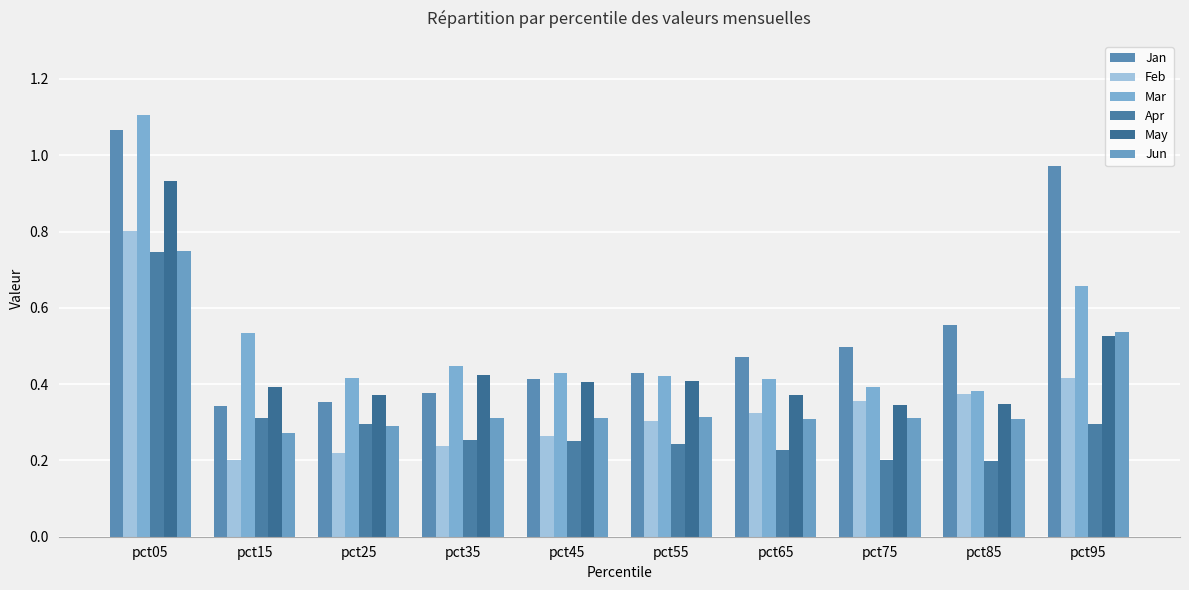

Where is Feb nearest to the value 0?

pct15